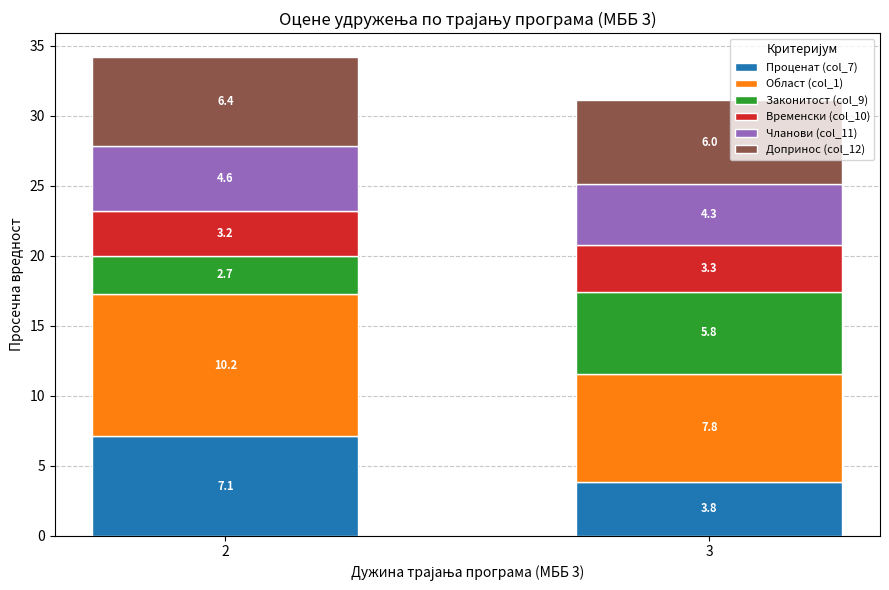

Are the bars horizontal?

No